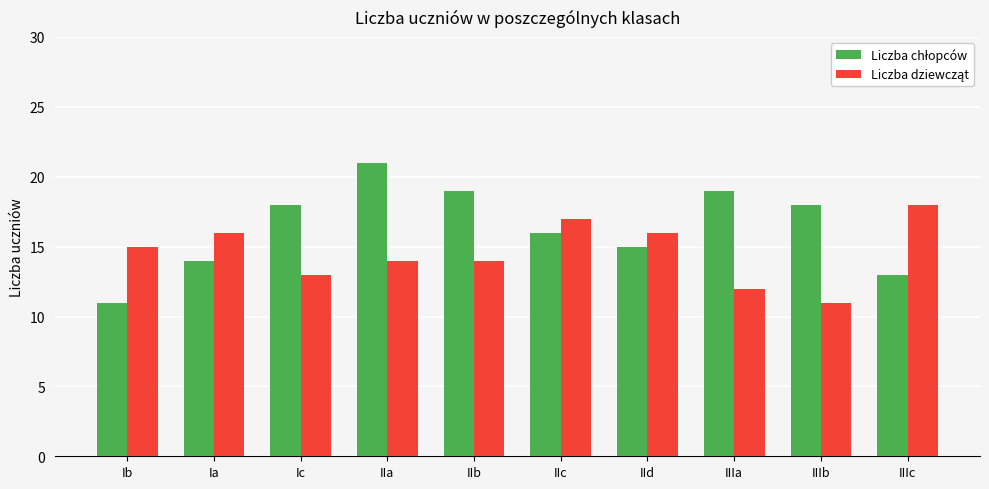

At which category is the sum across all series the highest?

IIa